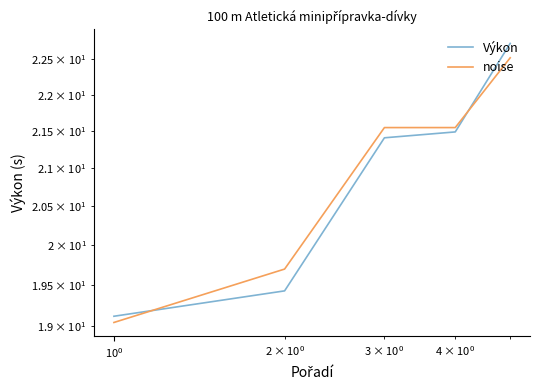

Which series has the largest total across all categories?

noise